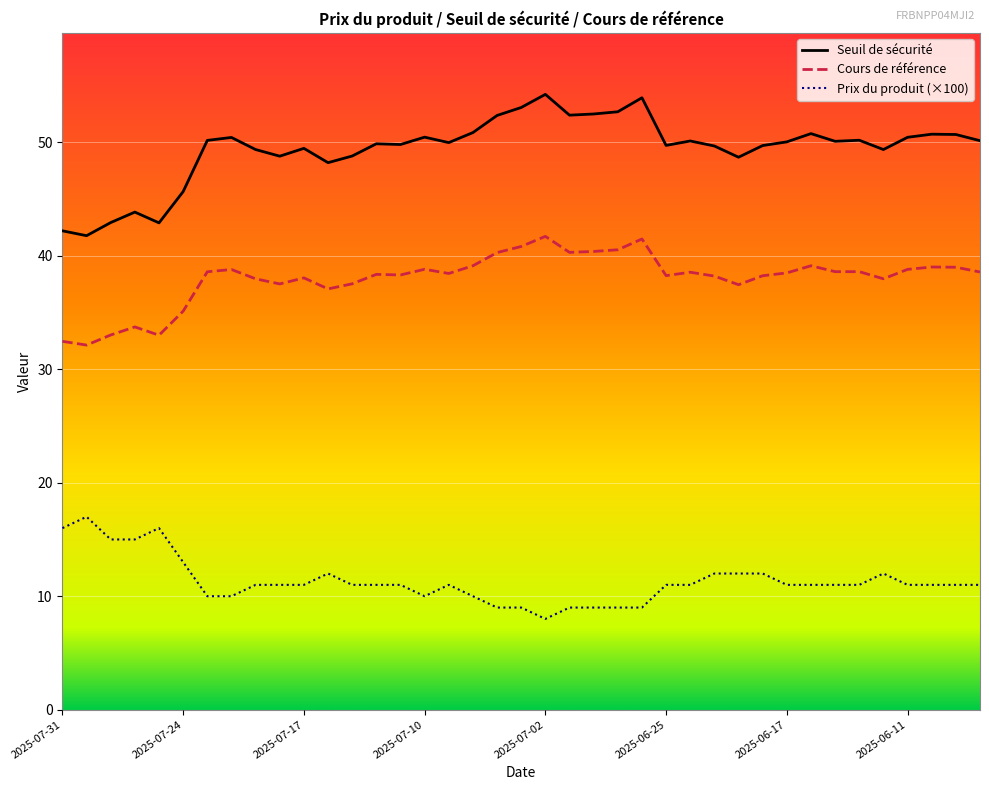

True or false: Prix du produit (×100) and Seuil de sécurité cross at least once.

False